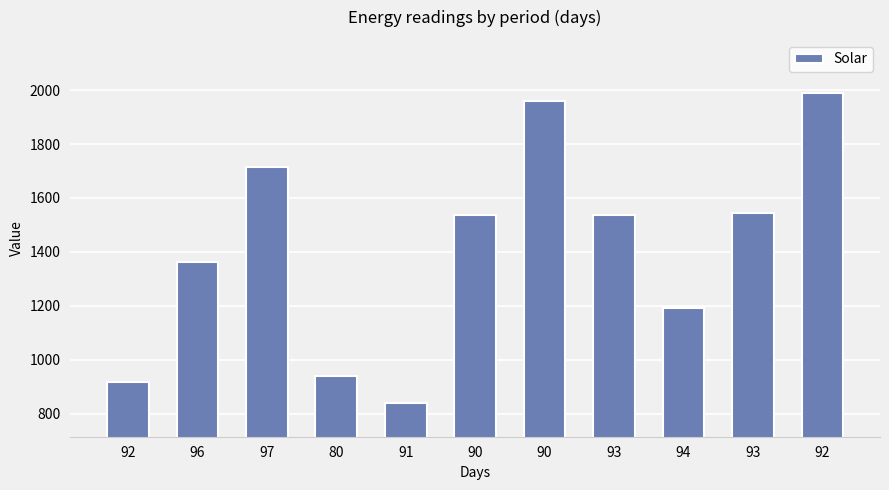

How many bars are there in total?

11